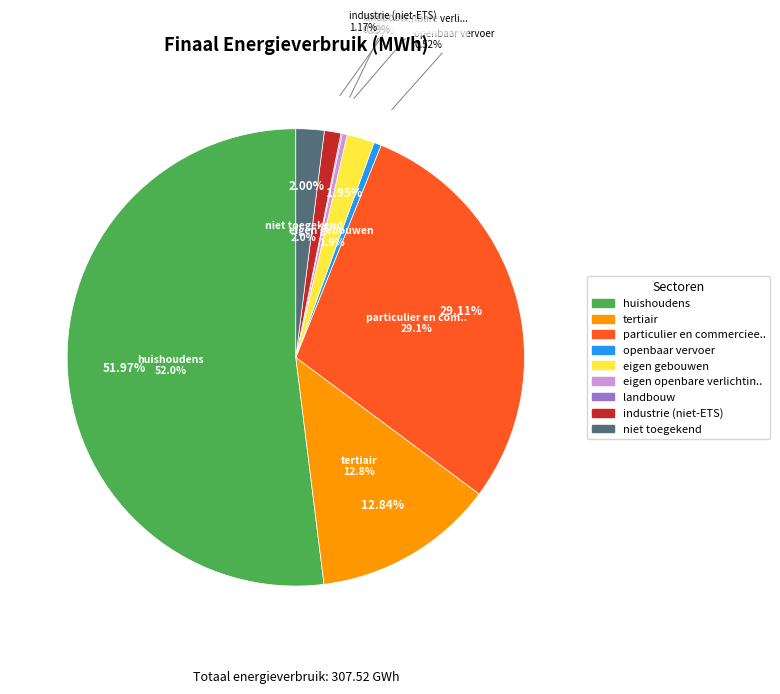

True or false: niet toegekend accounts for 11% of the total.

False